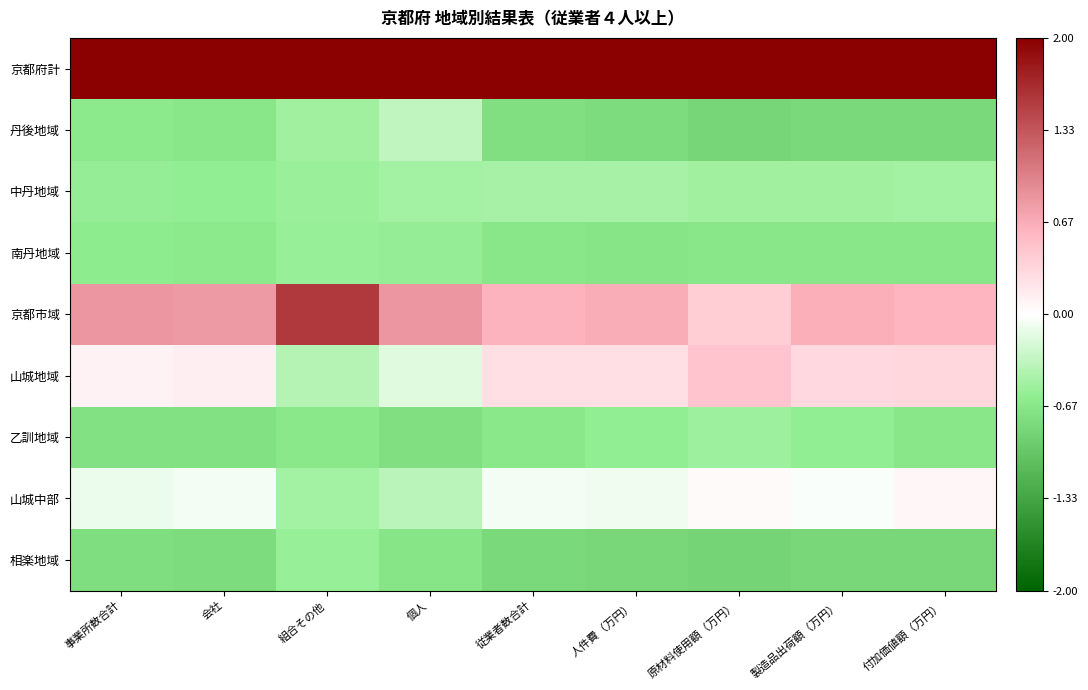

Which series has the largest total across all categories?

京都府計